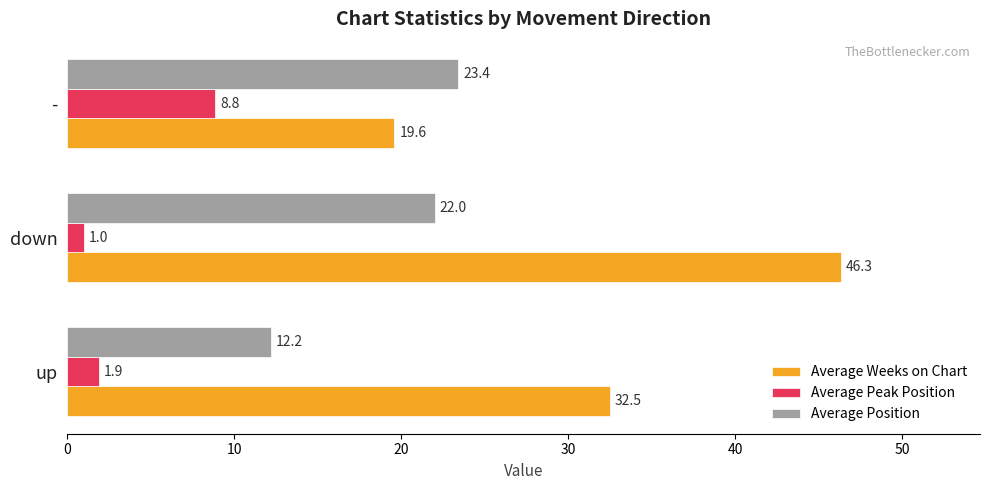

At how many categories does at least one series exceed 3?

3